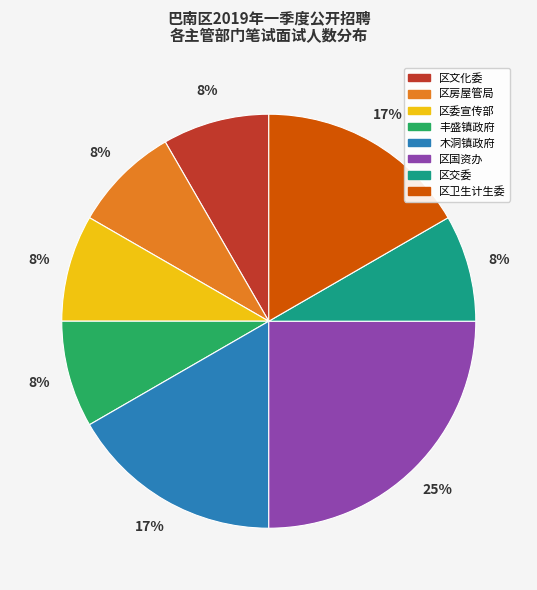

What percentage is the 区委宣传部 slice, to the nearest percent?

8%